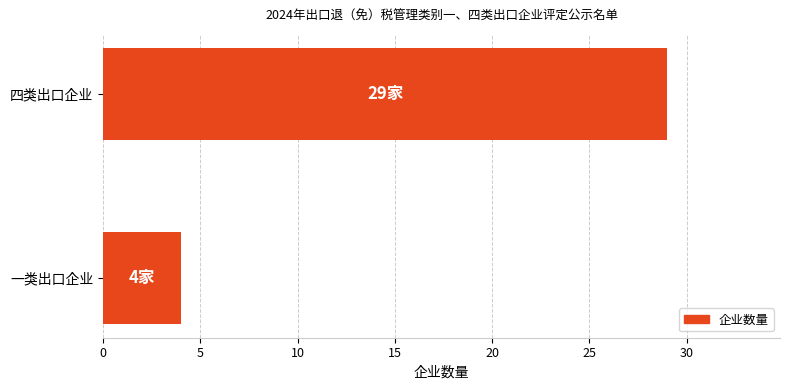

Reading bottom to top, extract all data points from this chart.

4	29